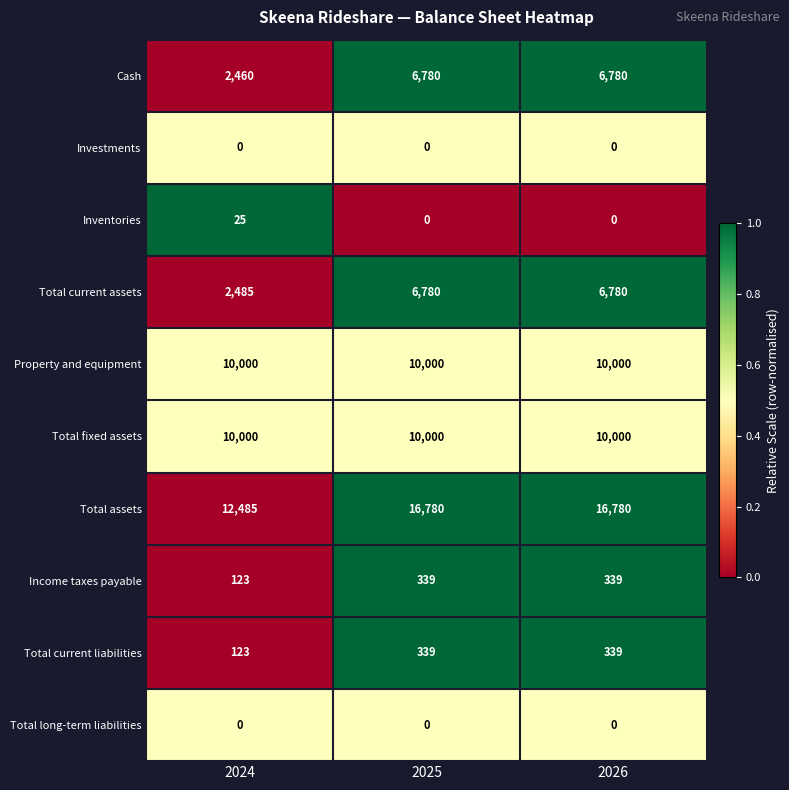

What is the difference between the maximum and minimum values in the Total assets series?

4295